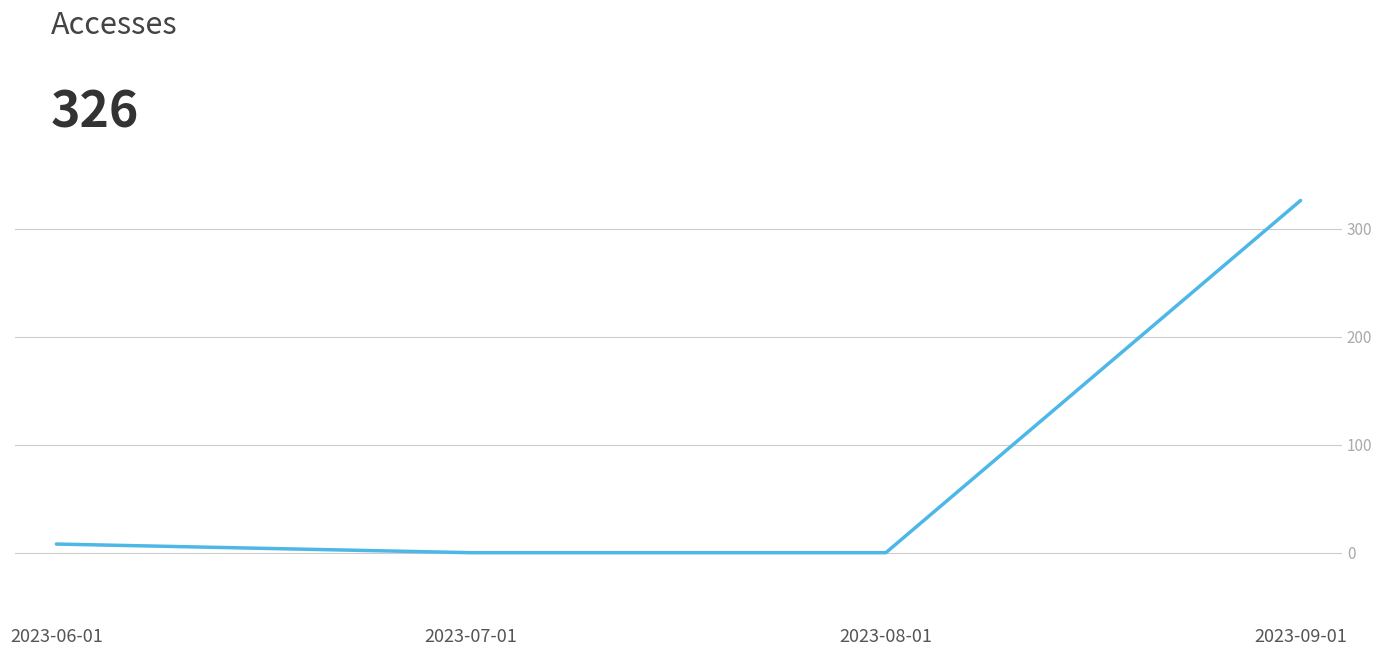

What is the greatest value displayed?

326